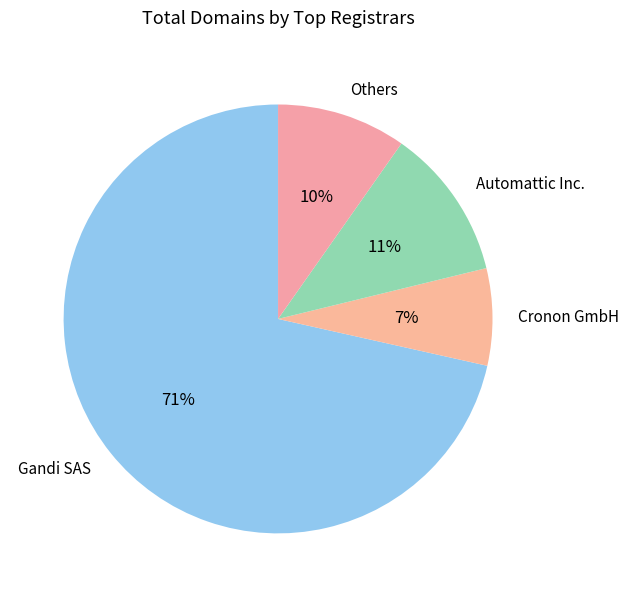

To the nearest percent, what is the combined percentage of Others and Automattic Inc.?

21%